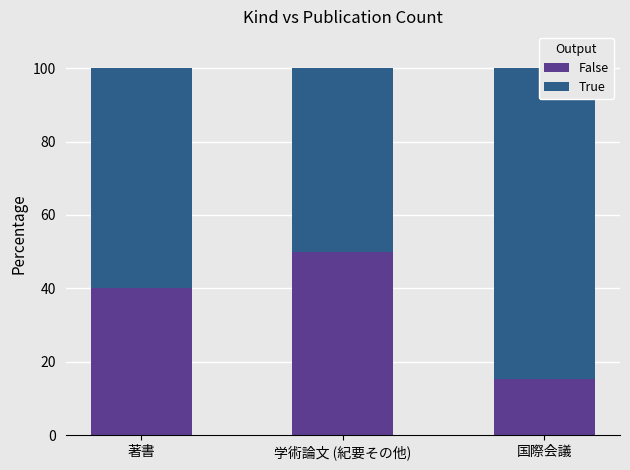

Rank the categories by False value from lowest to highest.

国際会議, 著書, 学術論文 (紀要その他)